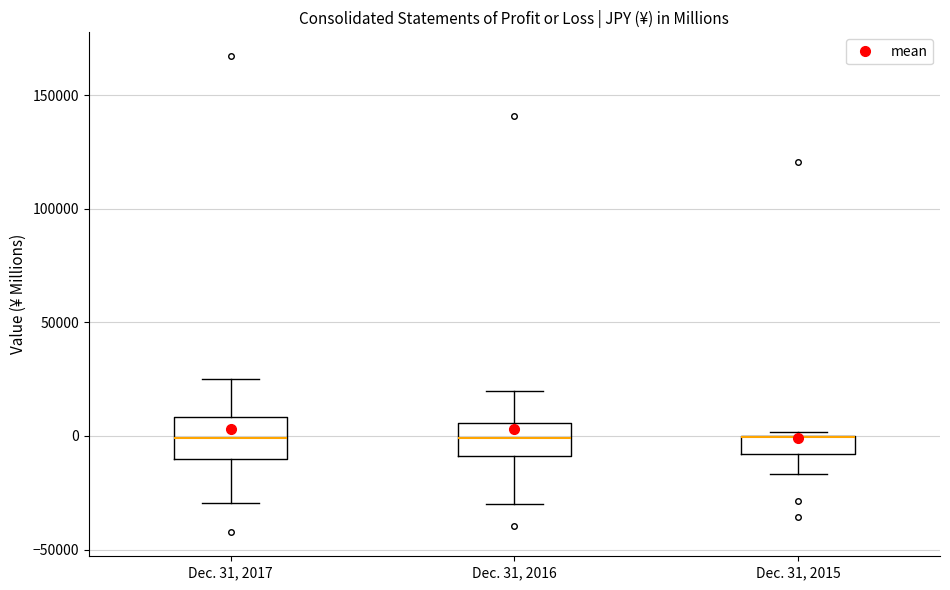

Where does the lower whisker of the box for Dec. 31, 2017 end on the y-axis? The values are not printed on the chart, so give them approximately, as read against the axis.

-30000